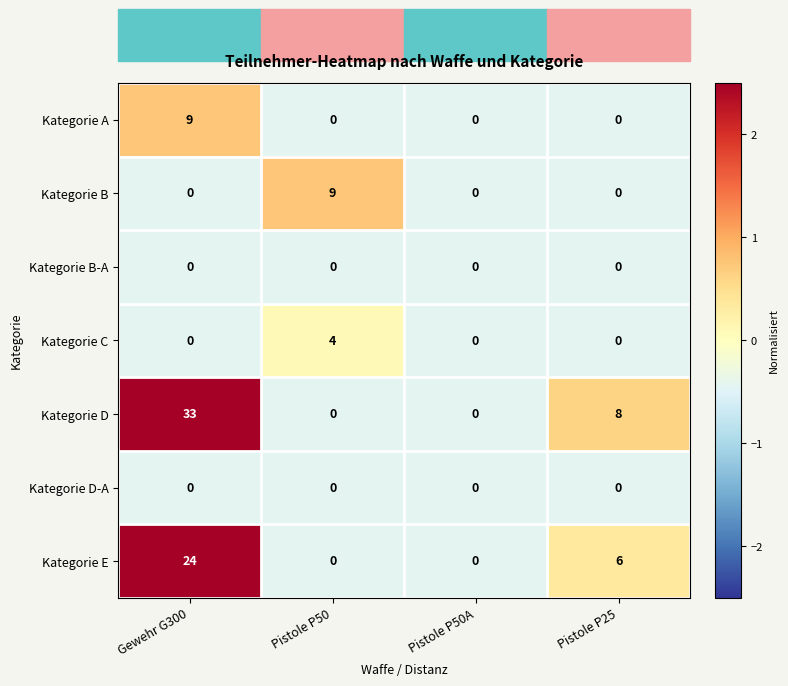

Which category has the highest value in the Kategorie C series?

Pistole P50